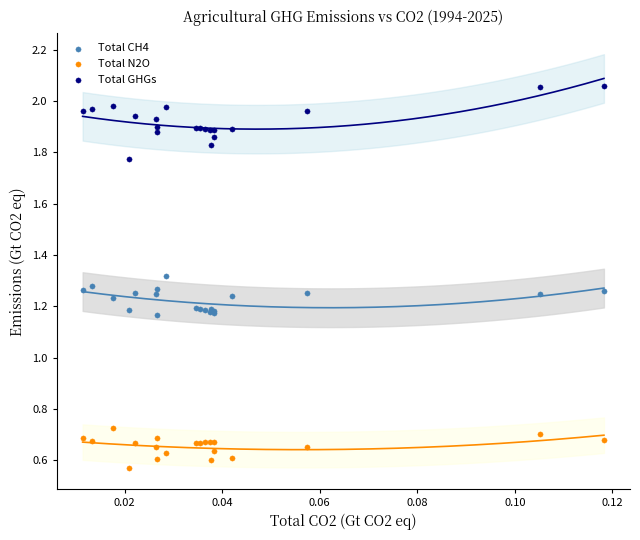

Which series has the largest Y range (max minus min)?

Total GHGs